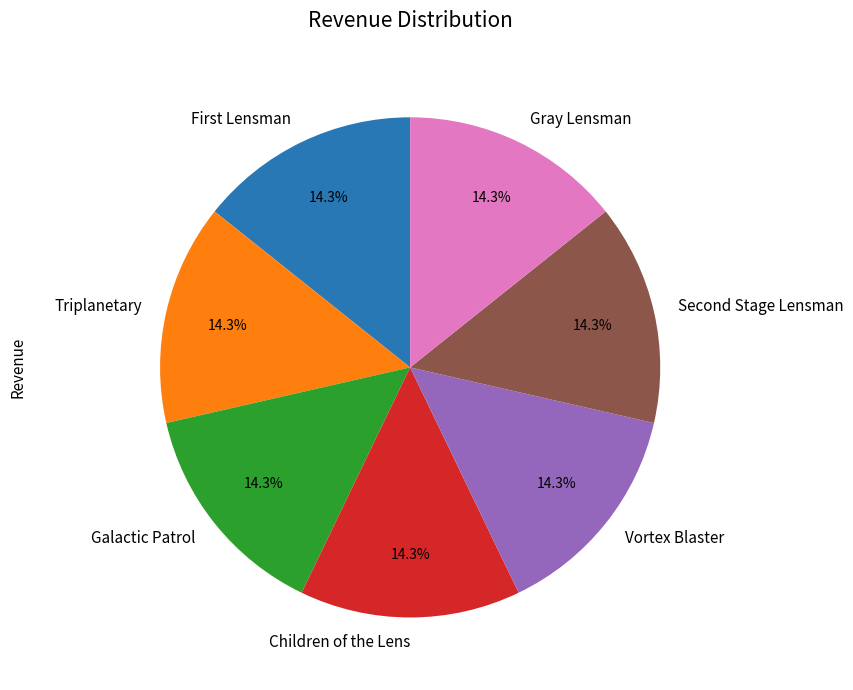

What is the ratio of the value at Children of the Lens to the value at Triplanetary?

1.0